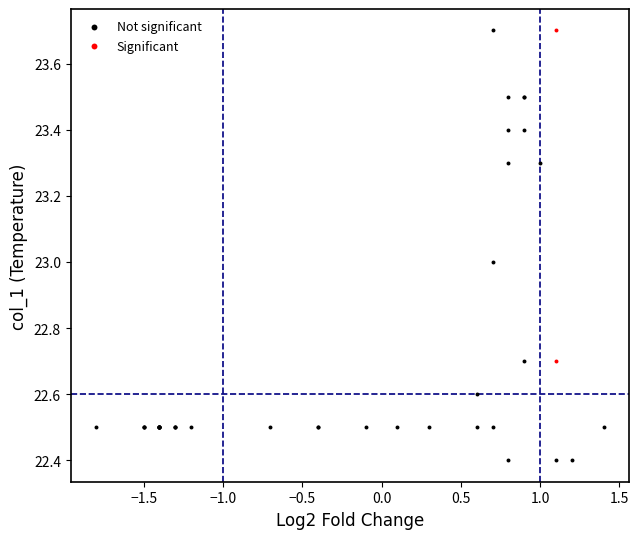

Which series reaches the minimum Y coordinate?

Not significant